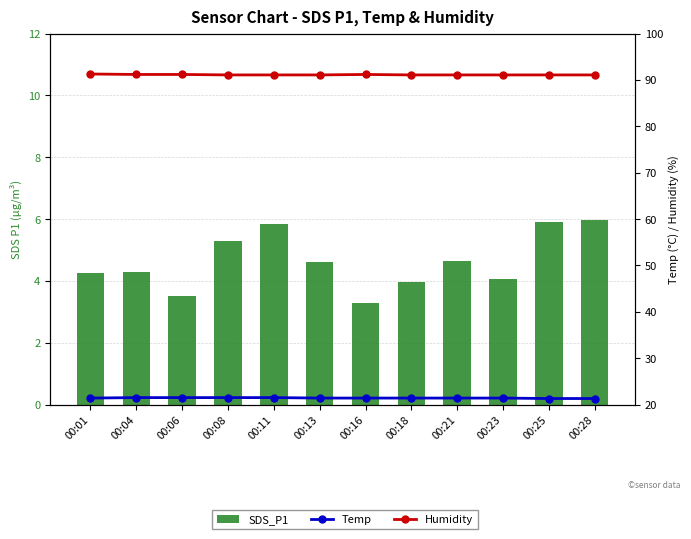

What is the highest value of the Temp (°C) series?

21.5